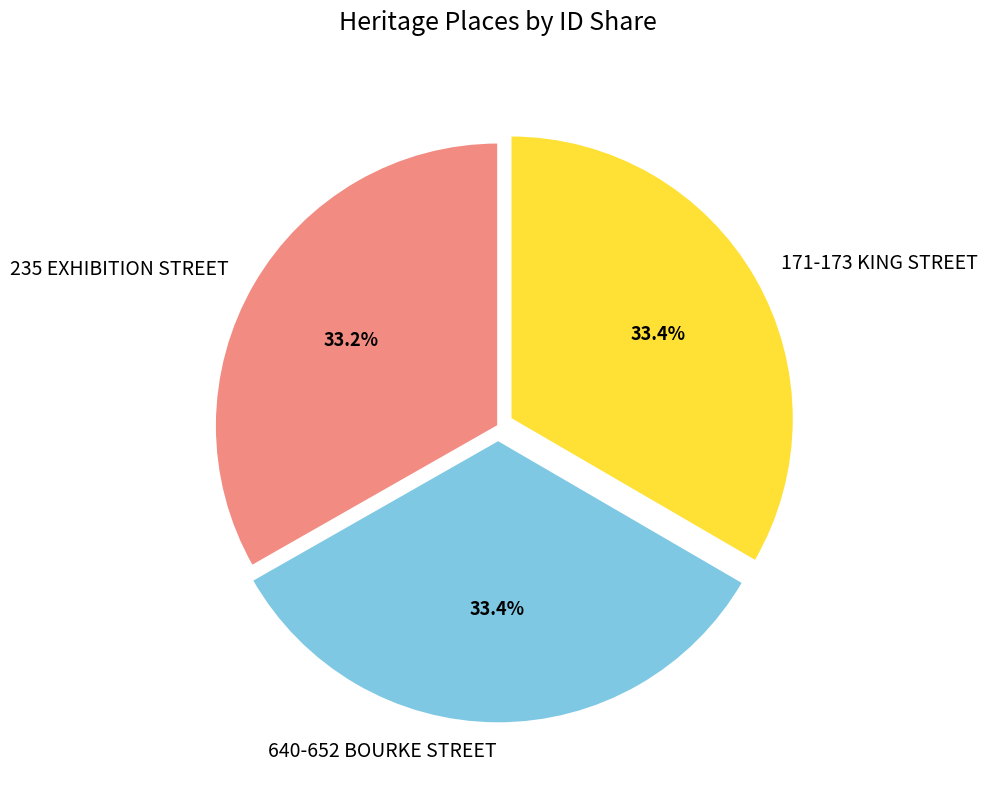

To the nearest percent, what is the average slice percentage?

33%